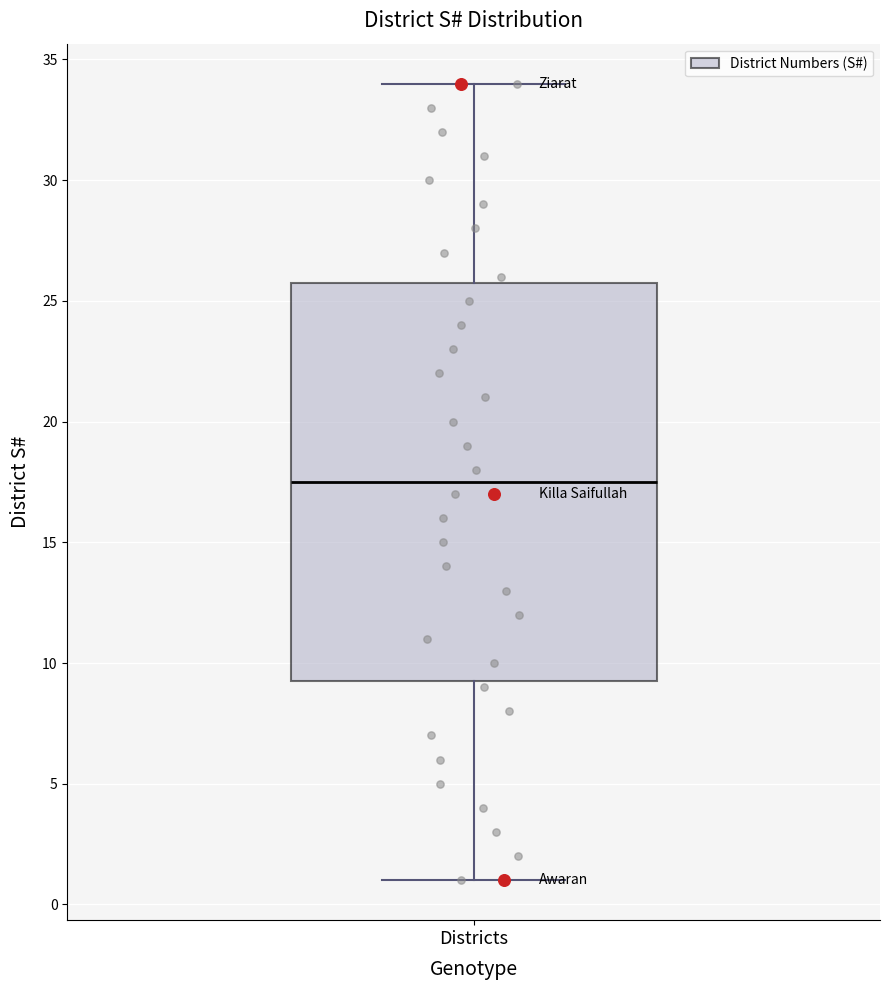

Transcribe this box plot: give where the median line is, the range the box spans, and where the two whiskers end, as read against the y-axis. The values are not printed on the chart, so give them approximately, as read against the axis.

median 17.5, box 9.5 to 26.0, whiskers 1.0 to 34.0